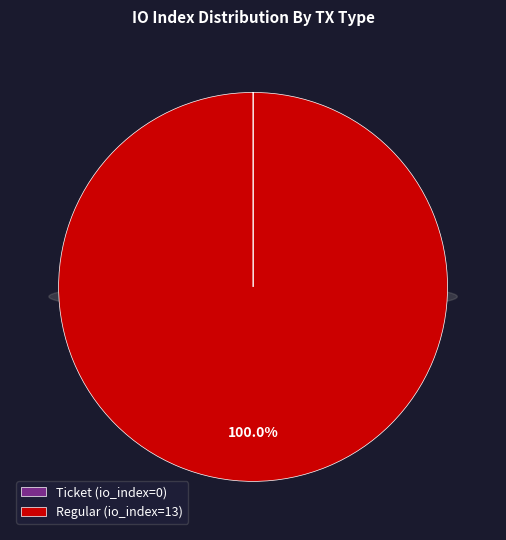

To the nearest percent, what is the average slice percentage?

50%